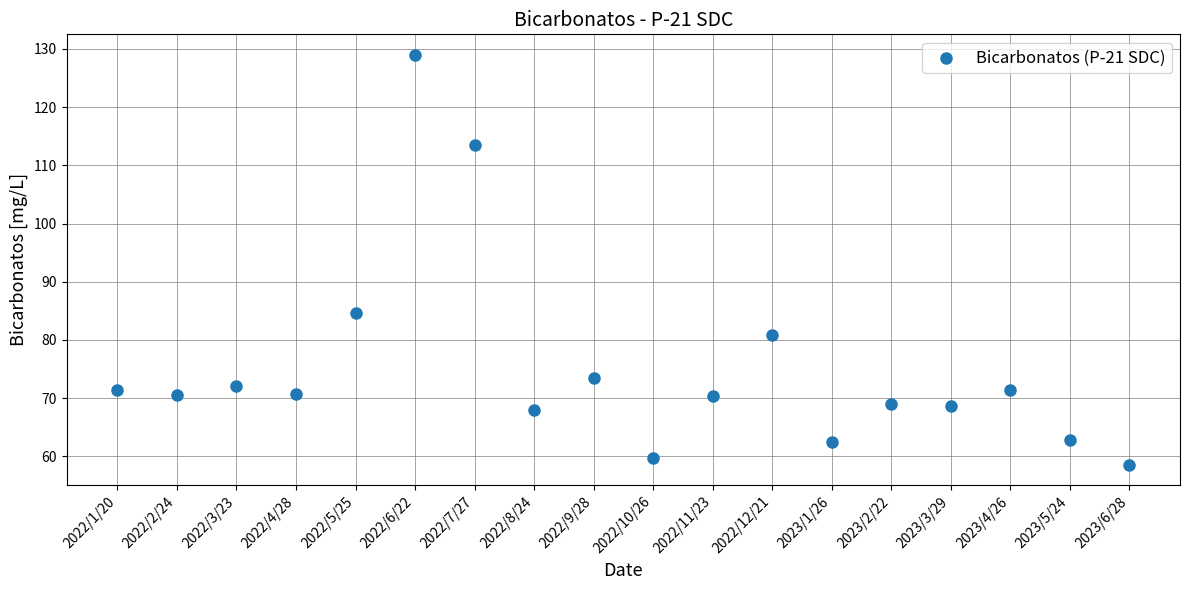

What is the range of Y values (max minus min)?

70.4